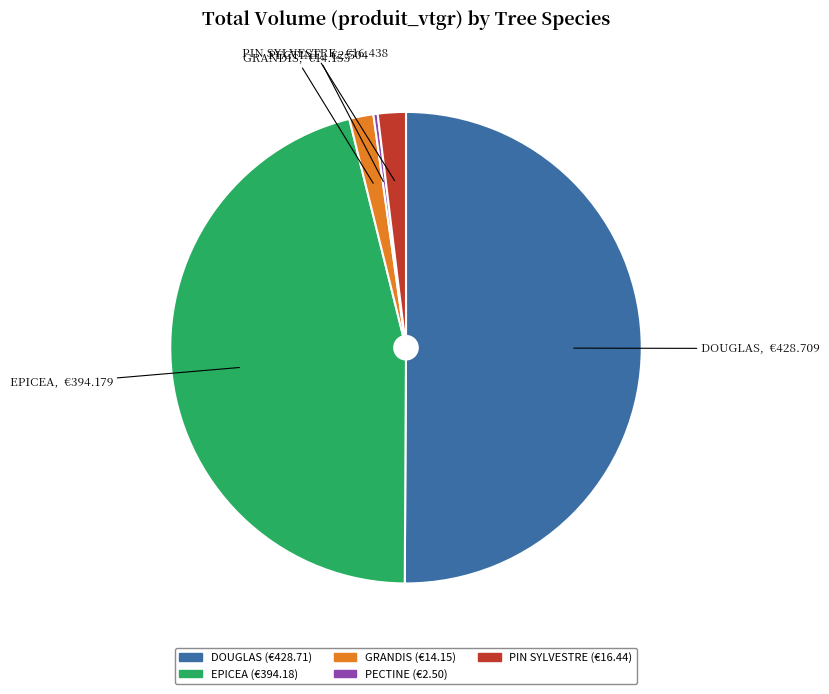

How many segments does this pie chart have?

5